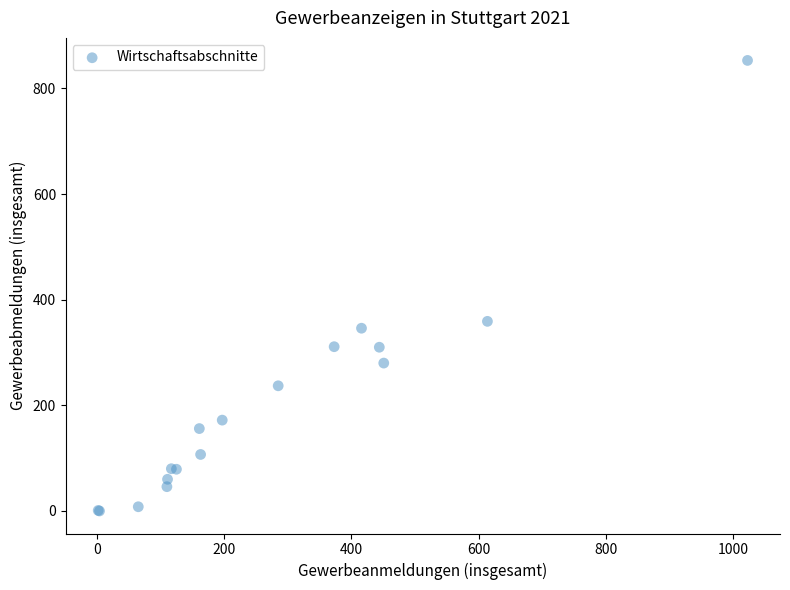

What Y value in the scatter plot is closest to 426?

359